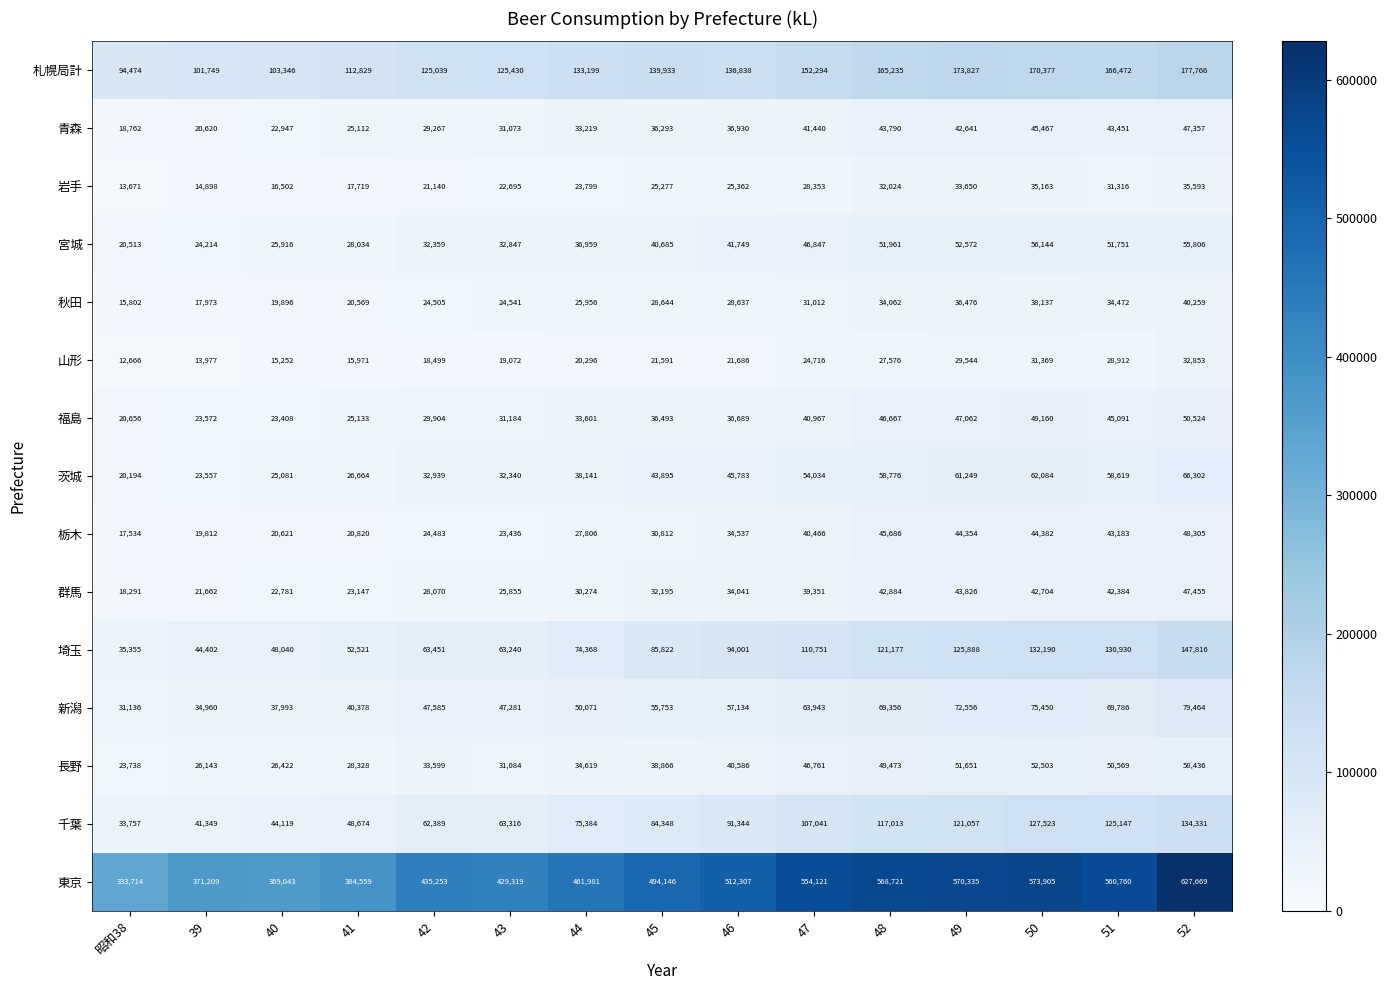

What is the difference between the highest and lowest values at 40?

353791